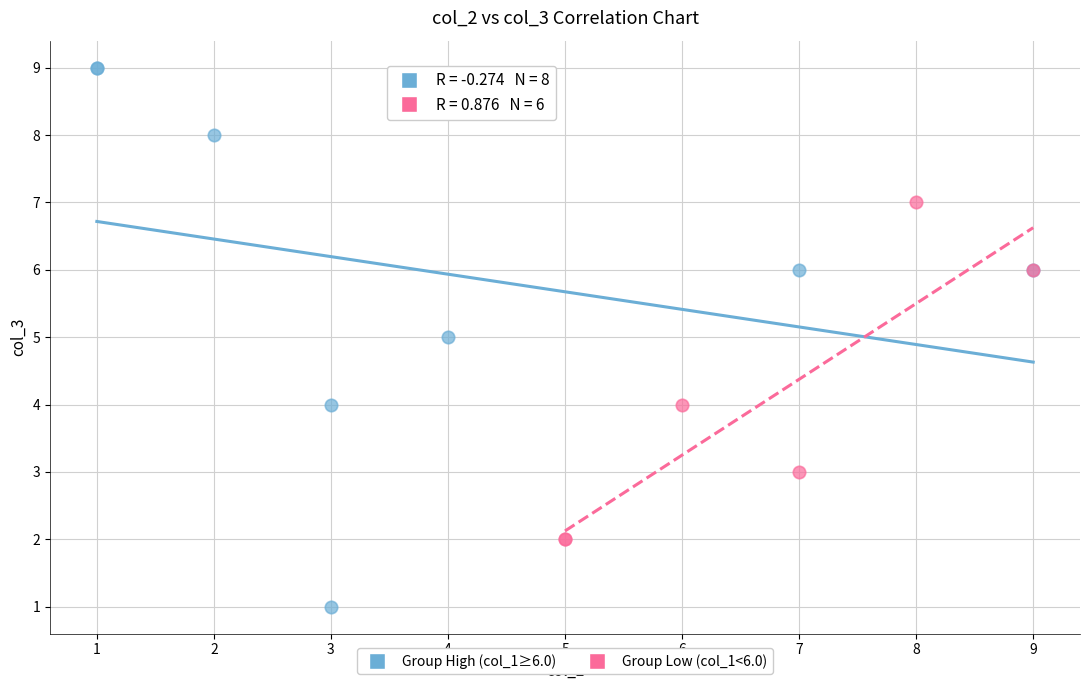

Which series contains the lowest Y value?

Group High (col_1≥6.0)